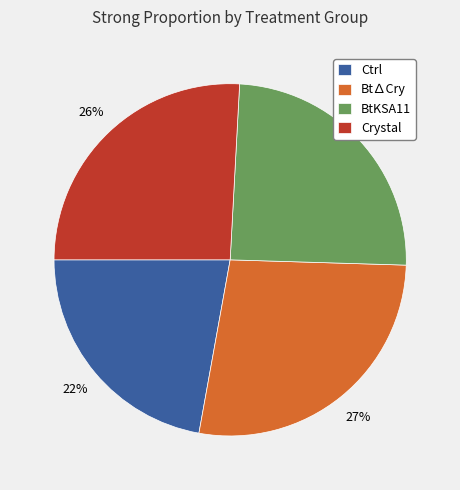

Does any single category account for the majority?

No